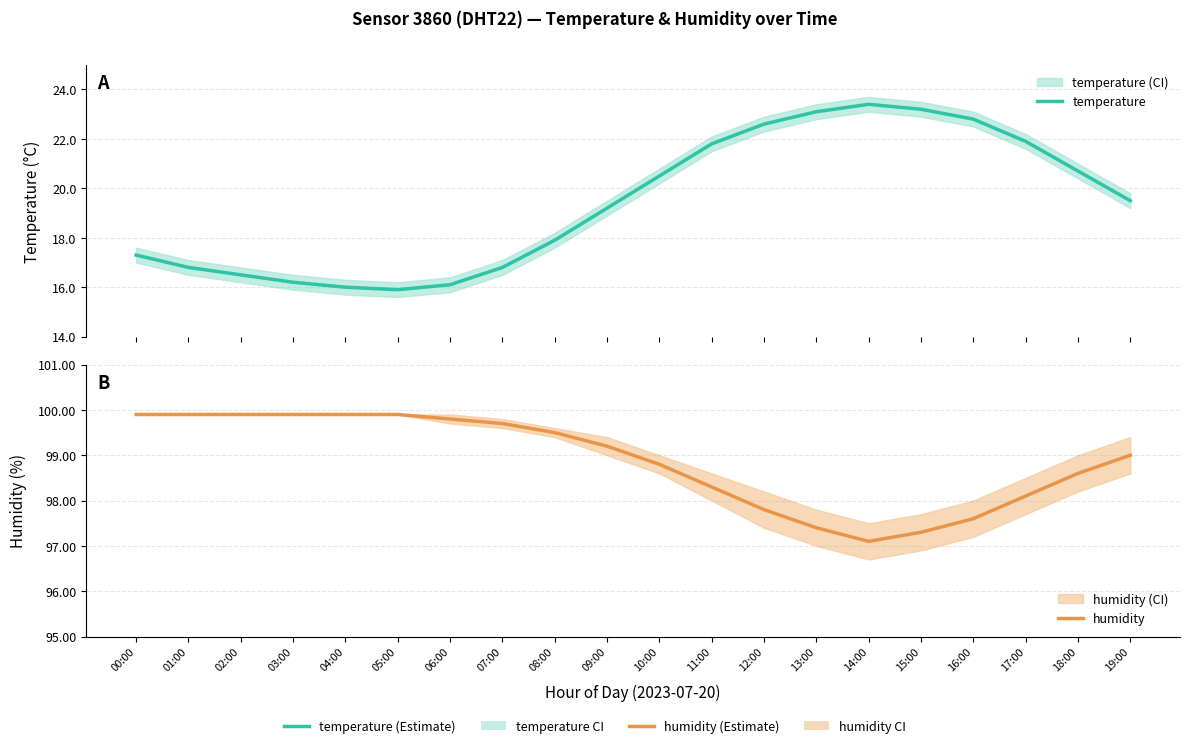

How many values in the temperature series exceed 19?

11